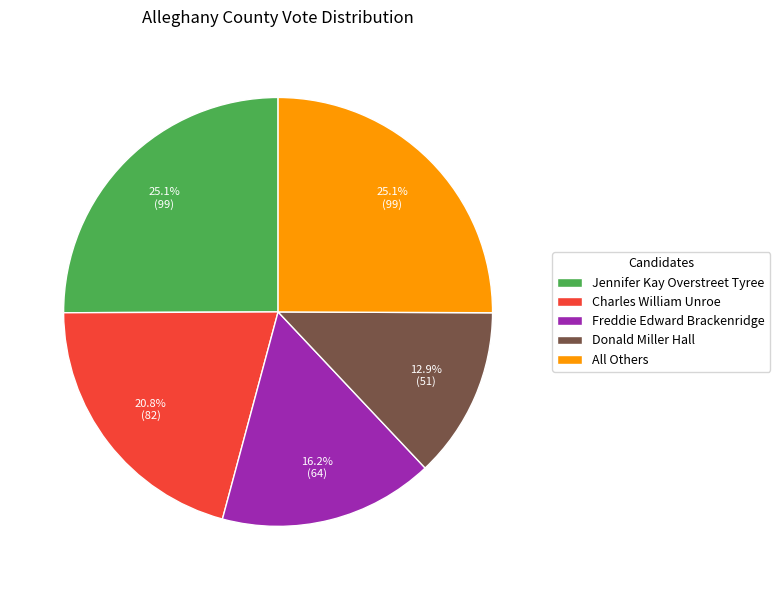

To the nearest percent, what is the average slice percentage?

20%